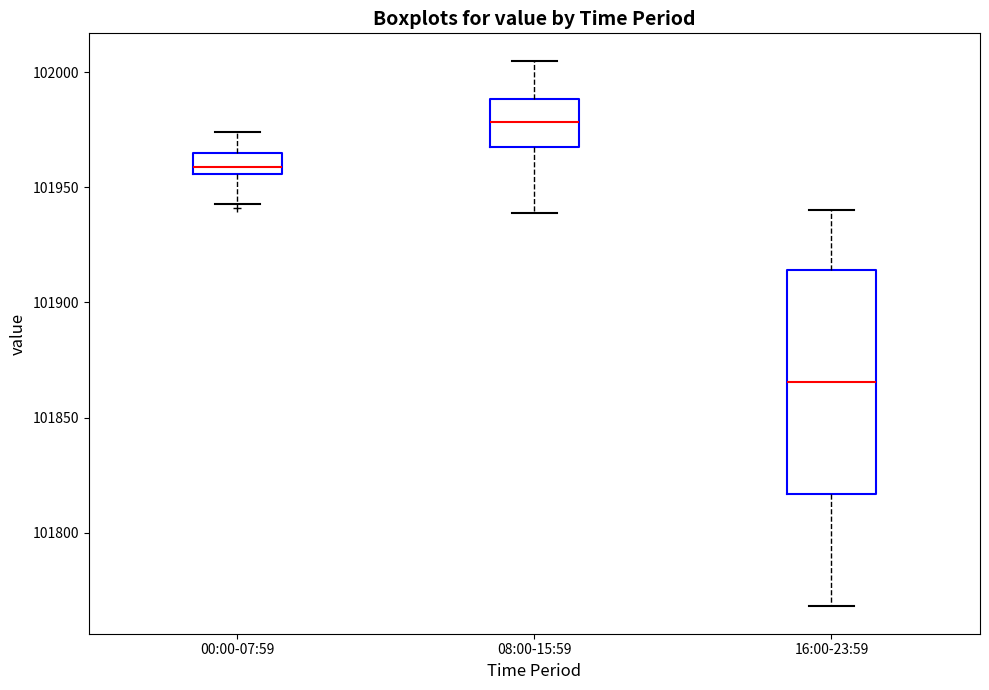

Where does the lower whisker of the box for 00:00-07:59 end on the y-axis? The values are not printed on the chart, so give them approximately, as read against the axis.

101945